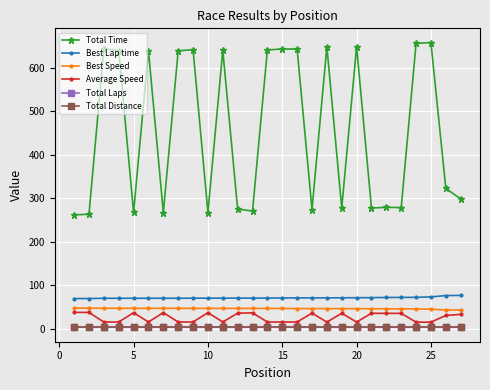

True or false: Total Laps and Best Speed cross at least once.

False